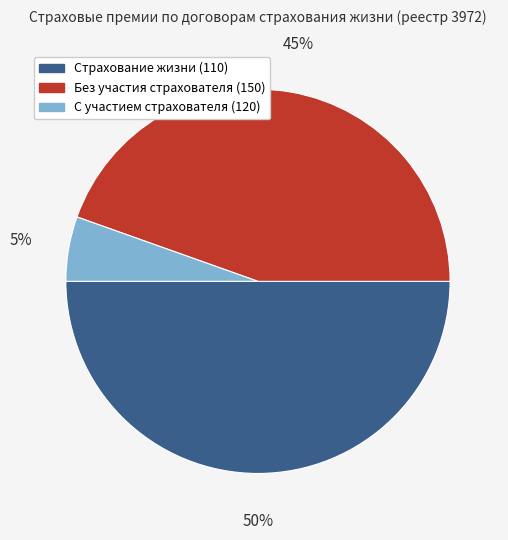

To the nearest percent, what is the combined percentage of С участием страхователя (120) and Без участия страхователя (150)?

50%